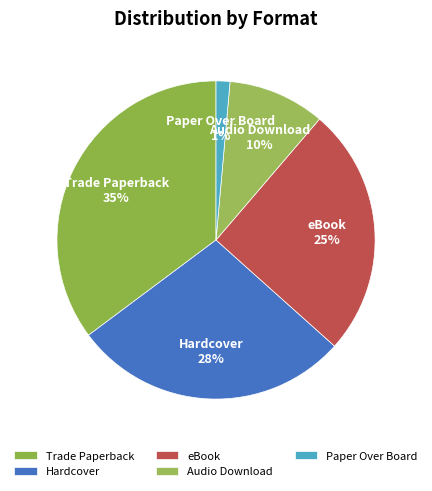

To the nearest percent, what is the difference between the Audio Download and eBook slice percentages?

15%